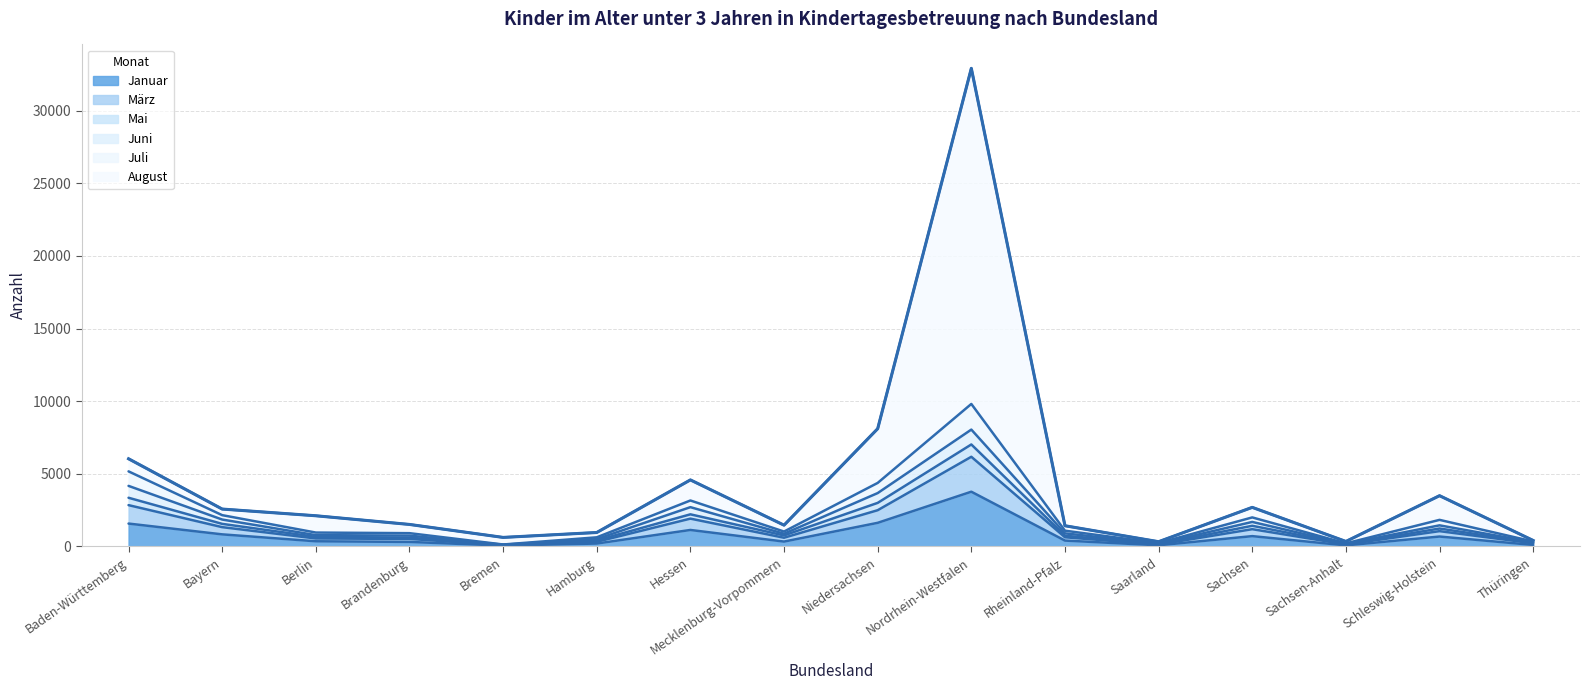

Where is the first local maximum for Januar?

Hessen